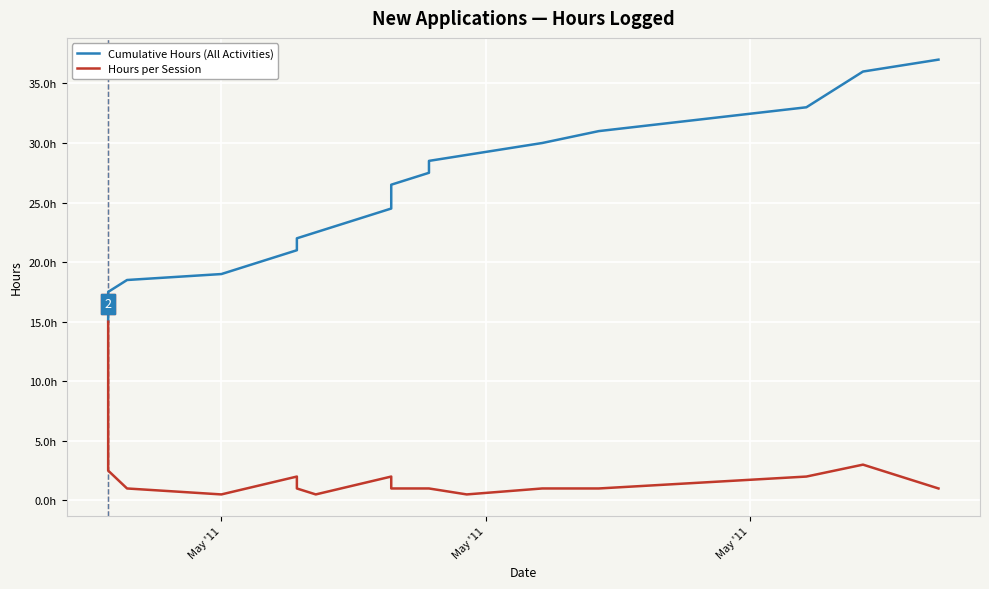

True or false: Cumulative Hours (All Activities) and Hours per Session intersect in this chart.

False